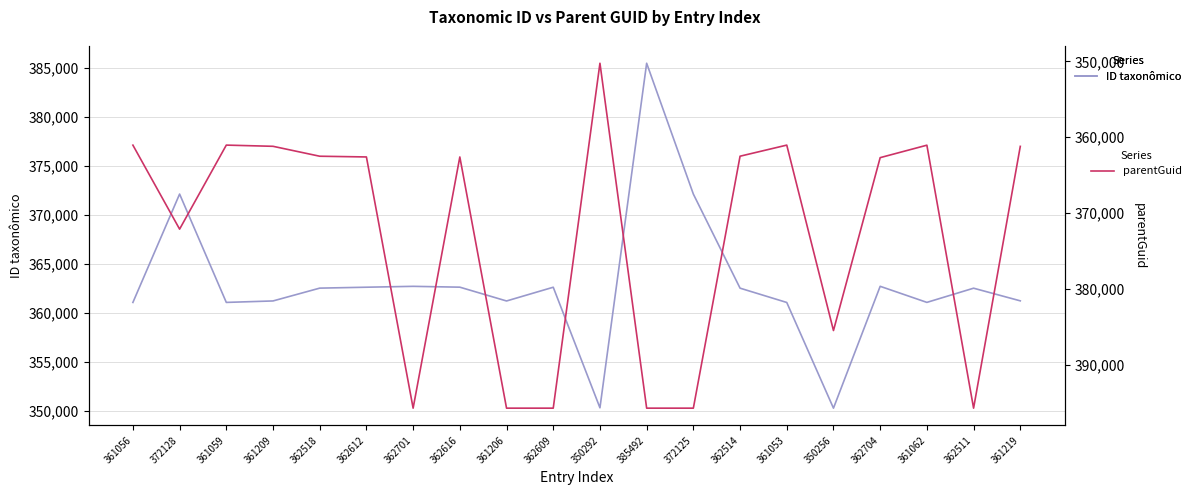

True or false: ID taxonômico has more than 1 points higher than both neighbors.

True